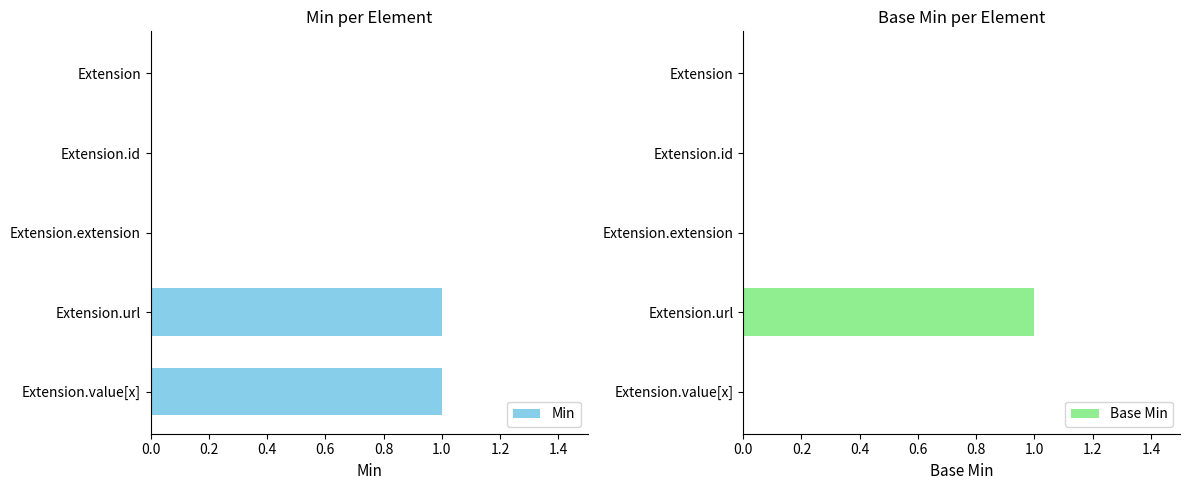

What is the value of the Min bar at the 4th from the left?

1